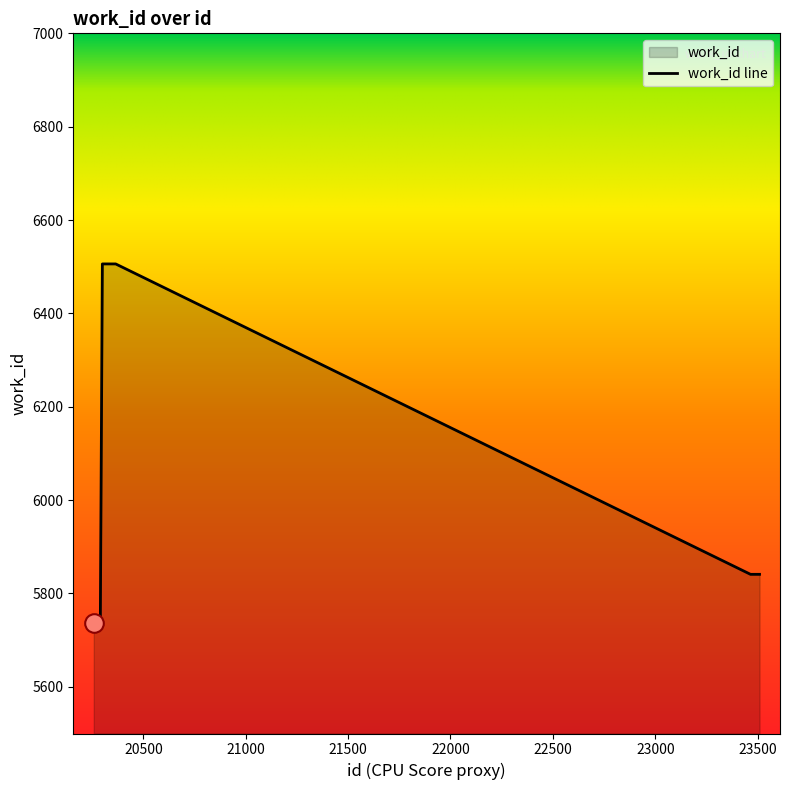

Which has a higher value, 20290 or 20281?

20290